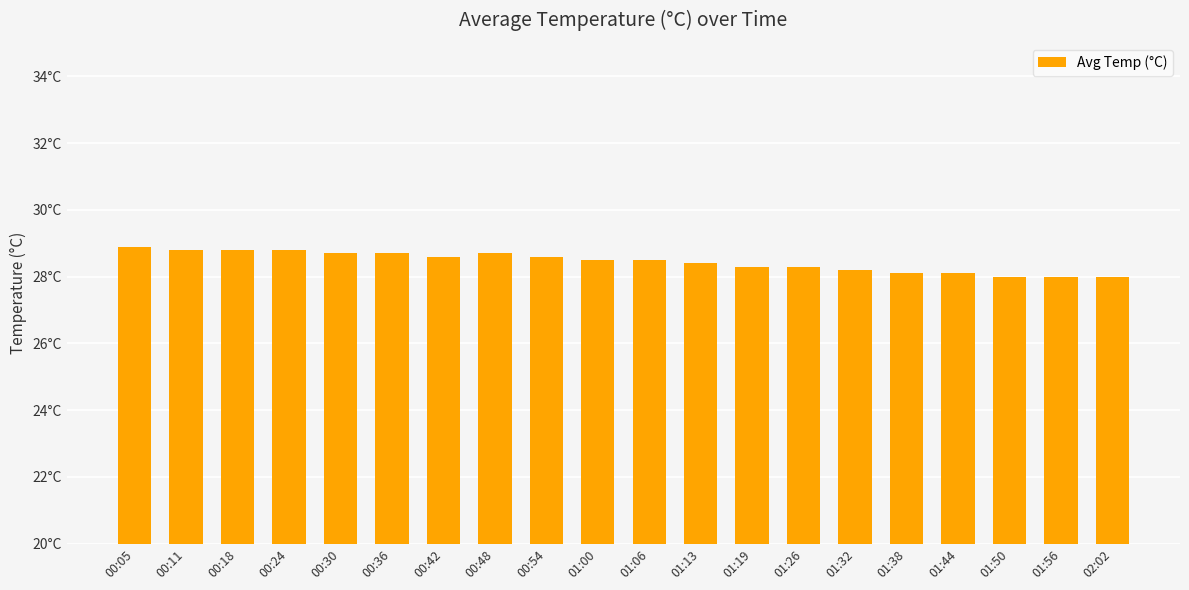

True or false: the data shows 40.5 at 01:00.

False